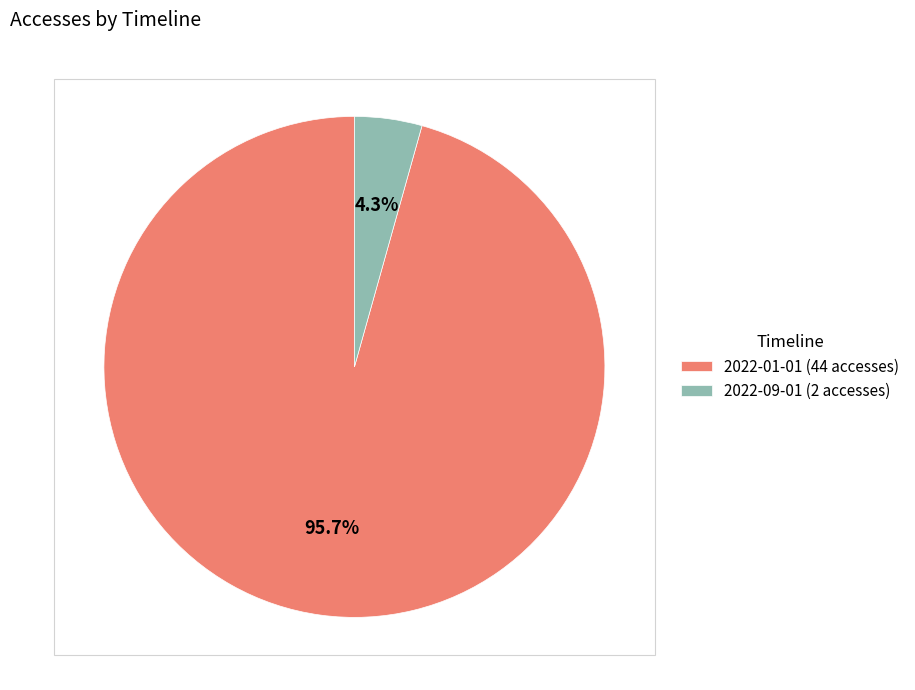

Rank the categories by value from highest to lowest.

2022-01-01 (44 accesses), 2022-09-01 (2 accesses)